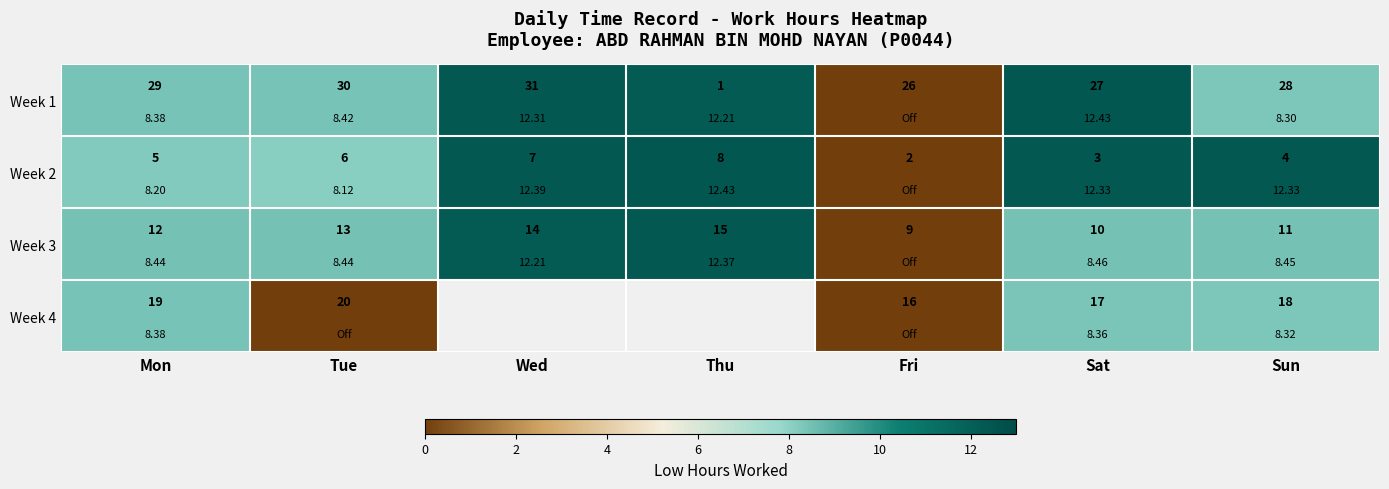

Which series has the largest total across all categories?

Week 2